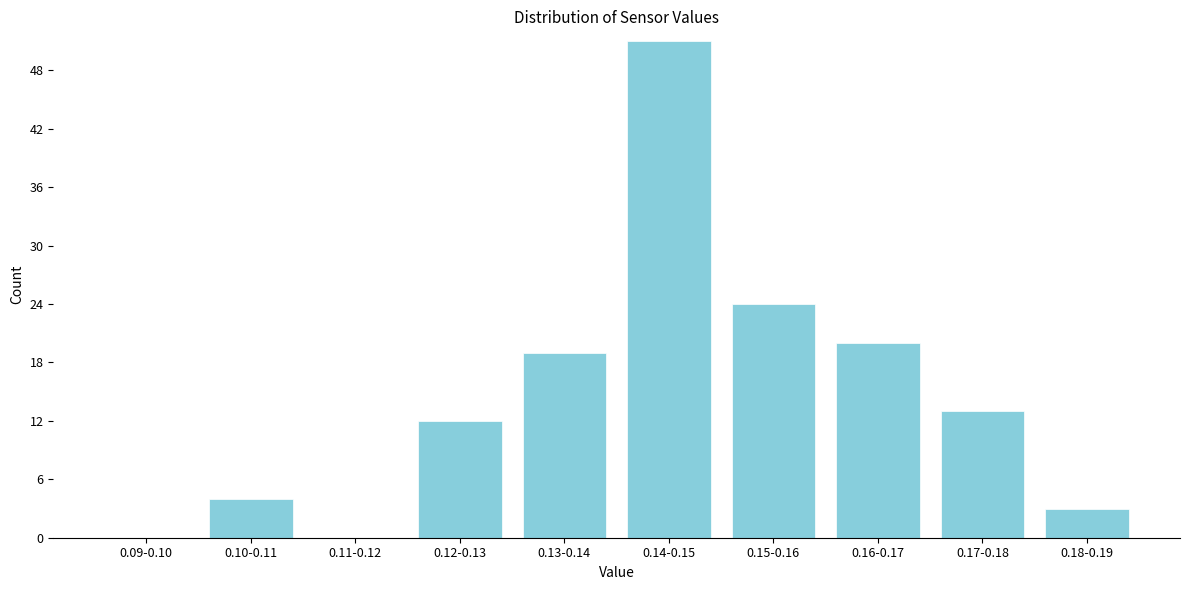

Reading right to left, list all the values displayed in this chart.

0.18-0.19=3	0.17-0.18=13	0.16-0.17=20	0.15-0.16=24	0.14-0.15=51	0.13-0.14=19	0.12-0.13=12	0.11-0.12=0	0.10-0.11=4	0.09-0.10=0